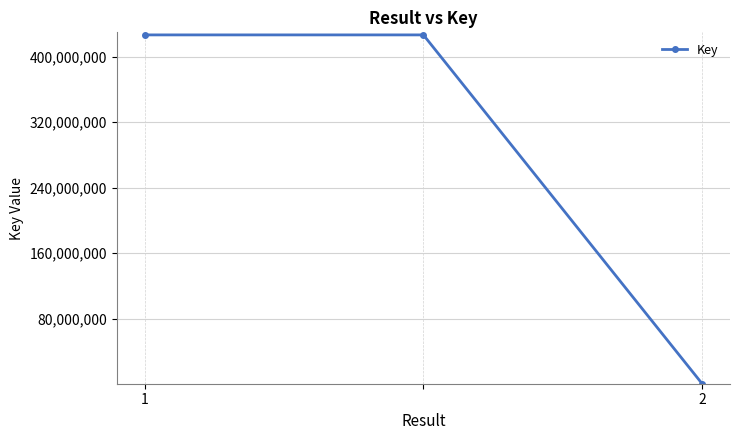

What is the difference between the maximum and minimum values?

426539558